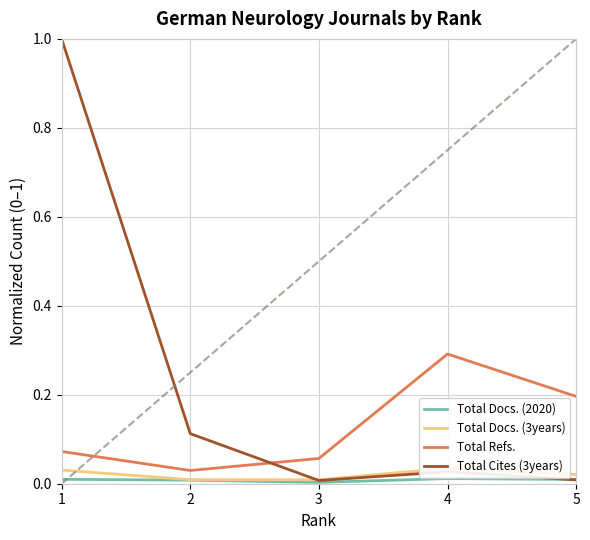

Reading left to right, transcribe all the data shown in this chart.

Total Docs. (2020): 0.0	0.0	0.0	0.0	0.0
Total Docs. (3years): 0.0	0.0	0.0	0.0	0.0
Total Refs.: 0.1	0.0	0.1	0.3	0.2
Total Cites (3years): 1.0	0.1	0.0	0.0	0.0